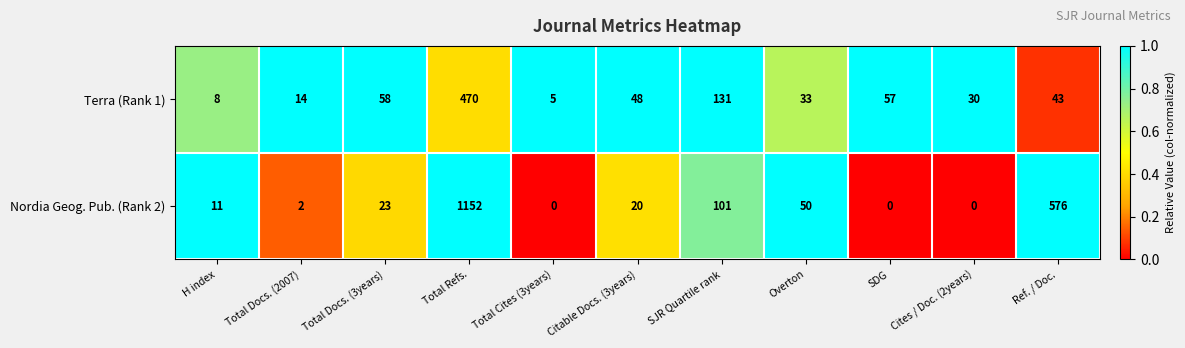

Is it true that Terra (Rank 1) equals 57 at SDG?

True